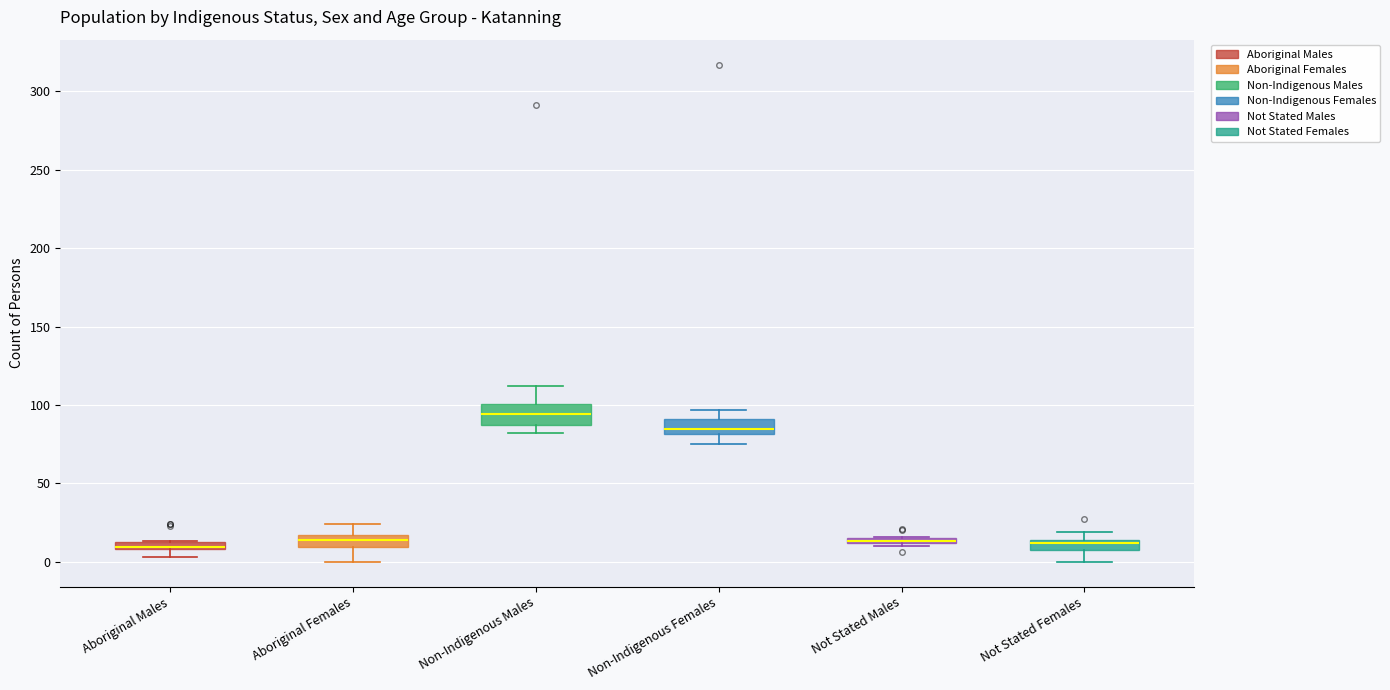

Where is the upper edge of the box for Aboriginal Males on the y-axis? The values are not printed on the chart, so give them approximately, as read against the axis.

15